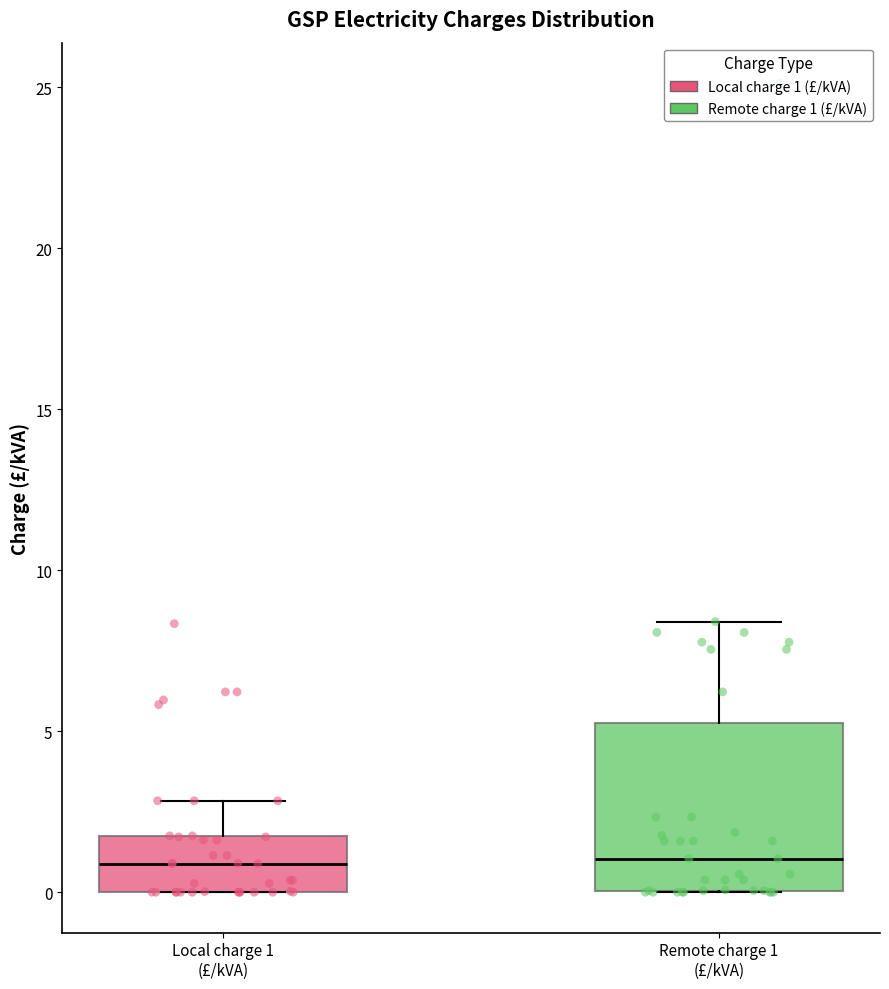

Reading left to right, read every box against the y-axis: the position of its median line, the range the box covers, and the ends of its whiskers. The values are not printed on the chart, so give them approximately, as read against the axis.

Local charge 1 (£/kVA): median 1.0, box 0.0 to 1.5, whiskers 0.0 to 3.0
Remote charge 1 (£/kVA): median 1.0, box 0.0 to 5.0, whiskers 0.0 to 8.5